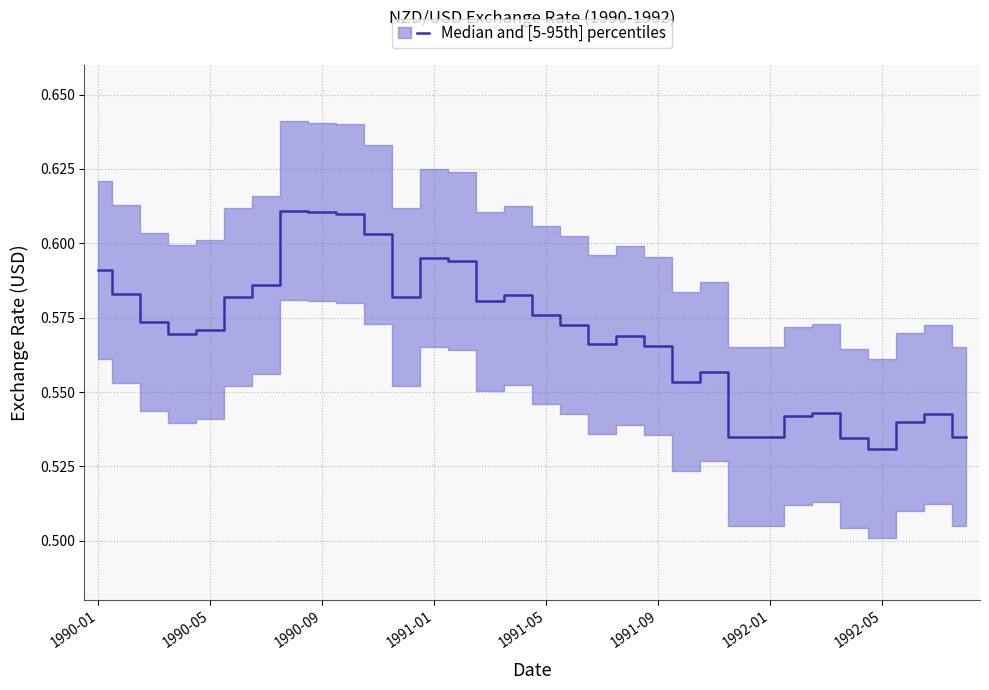

Which has a higher value, 21 or 1991-01?

1991-01